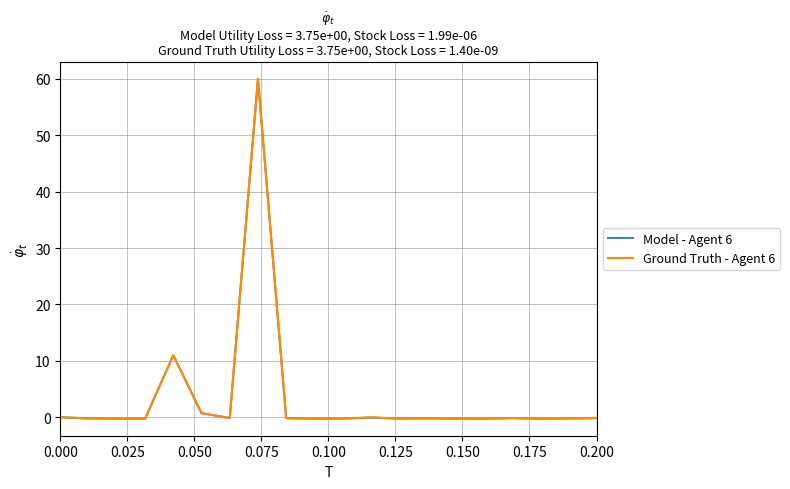

At how many categories does at least one series exceed 3?

2